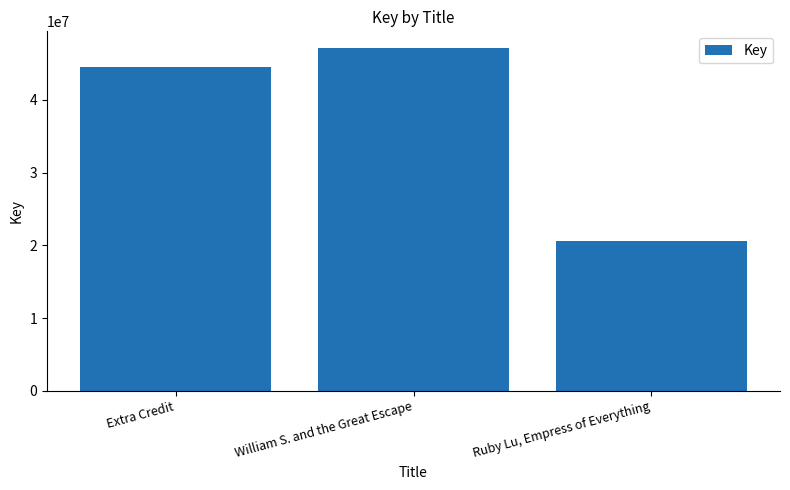

List the labels in order of value, smallest first.

Ruby Lu, Empress of Everything, Extra Credit, William S. and the Great Escape